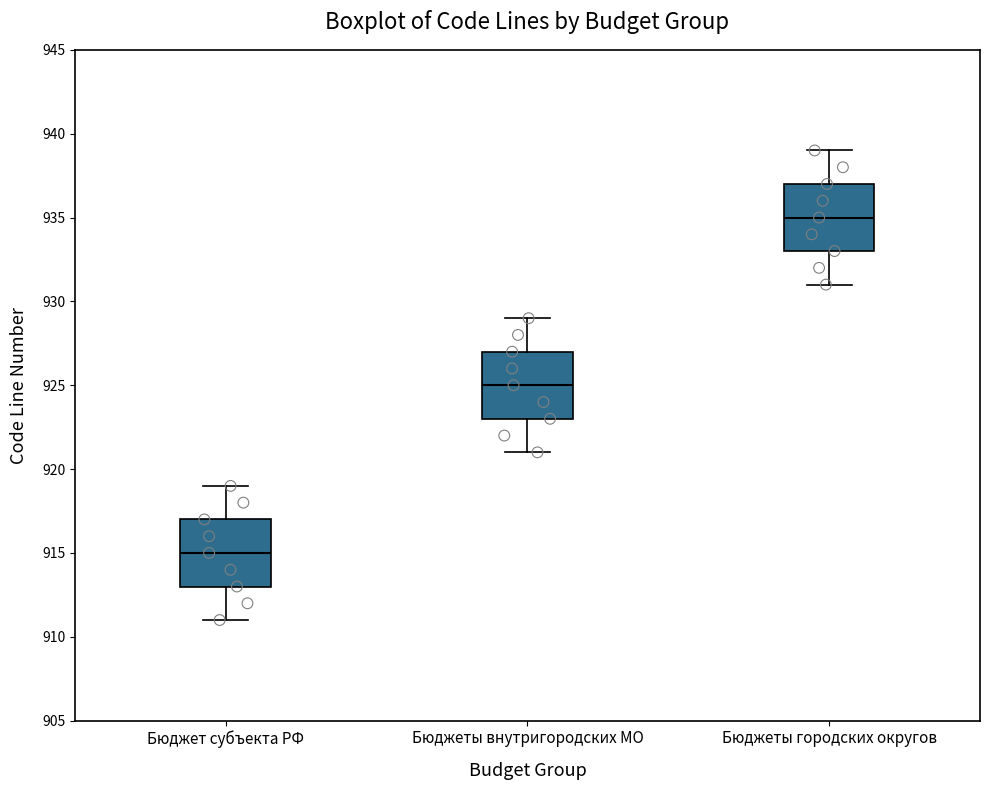

Reading left to right, transcribe this box plot: for each box, give where its median line is, the range the box spans, and where its two whiskers end, as read against the y-axis. The values are not printed on the chart, so give them approximately, as read against the axis.

Бюджет субъекта РФ: median 915, box 913 to 917, whiskers 911 to 919
Бюджеты внутригородских МО: median 925, box 923 to 927, whiskers 921 to 929
Бюджеты городских округов: median 935, box 933 to 937, whiskers 931 to 939